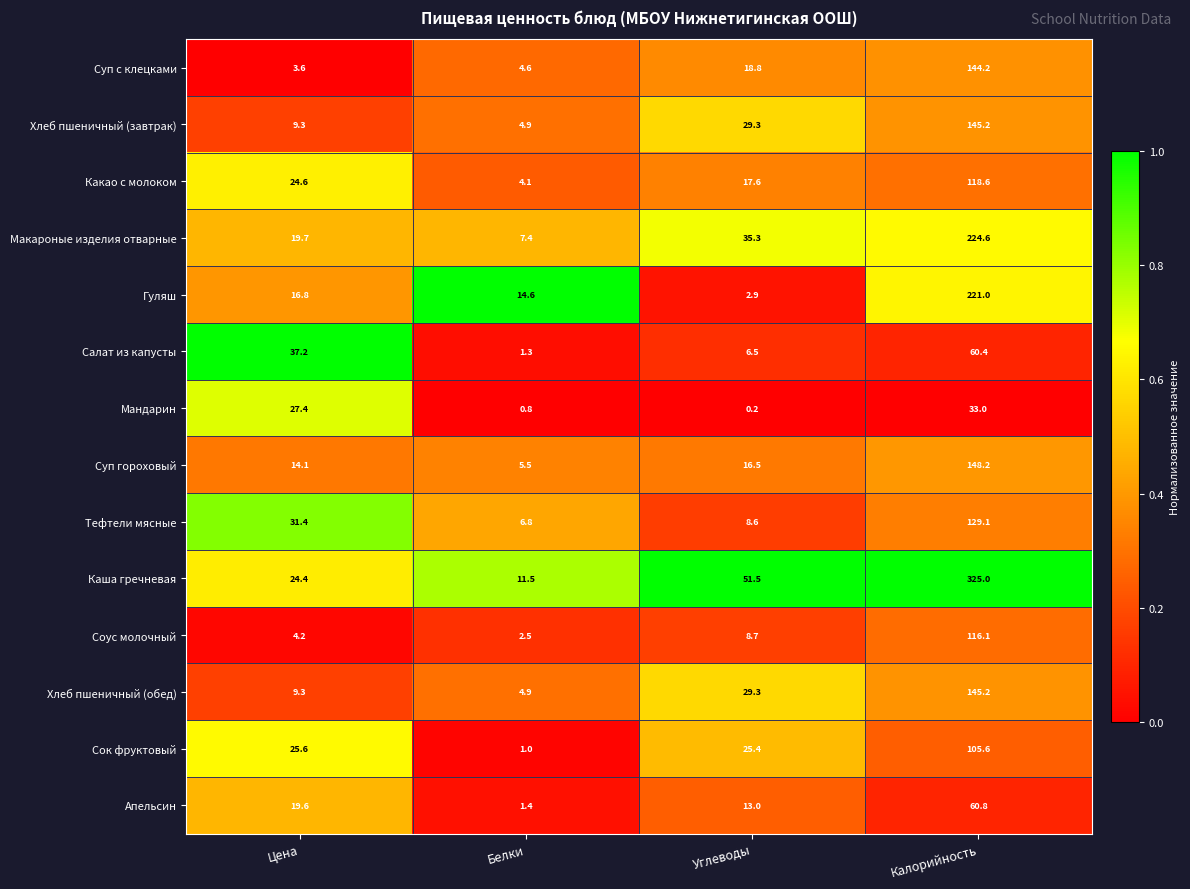

What is the lowest value of the Салат из капусты series?

1.3